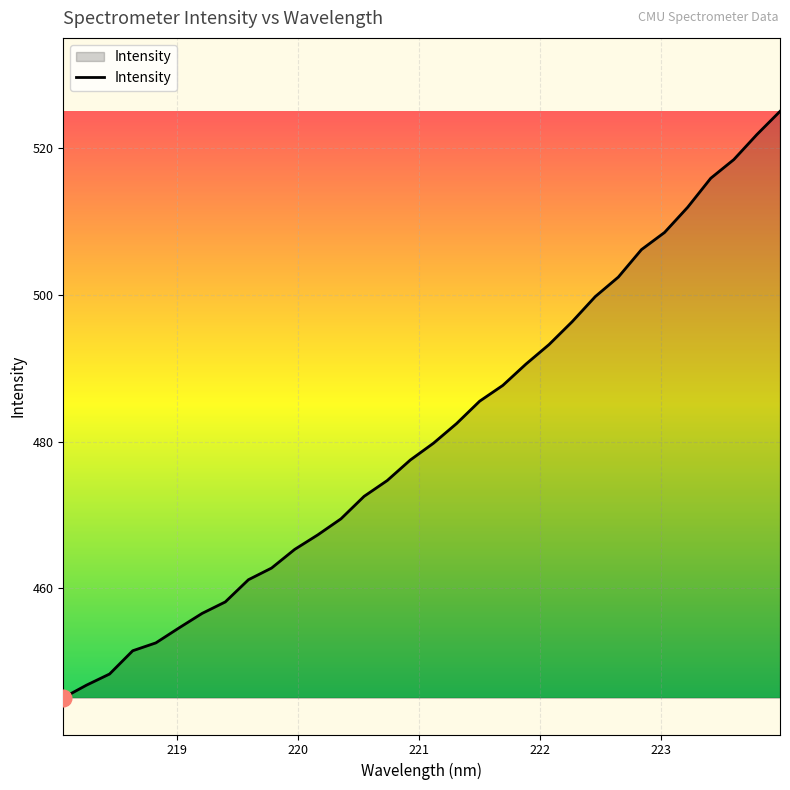

What is the difference between the maximum and minimum values?

79.8